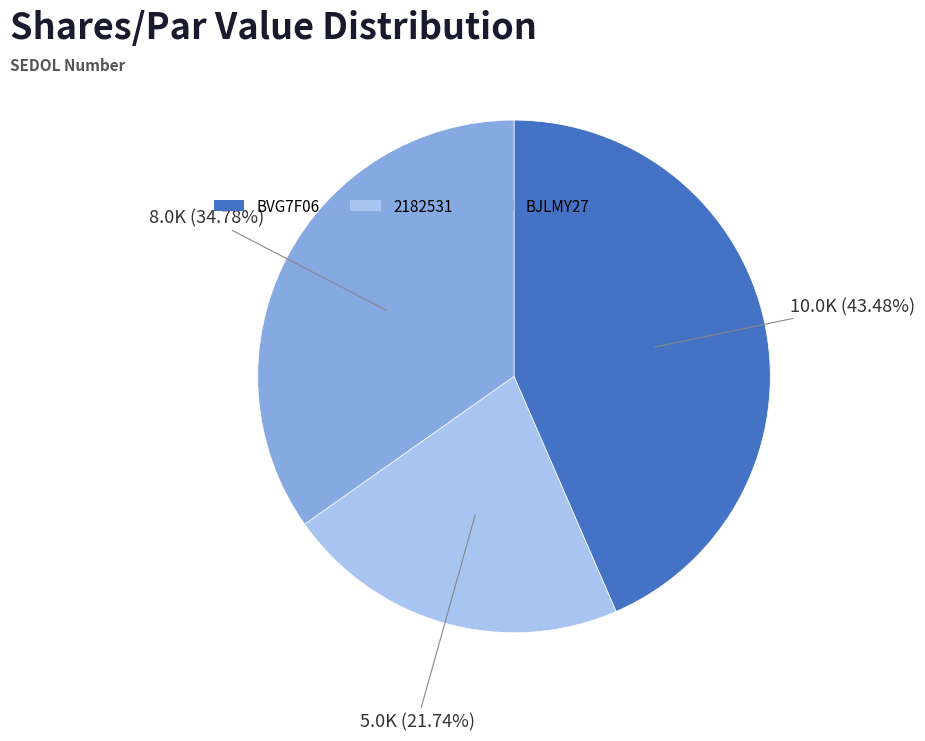

Approximately how many times larger is the value at 2182531 compared to BVG7F06?

0.5